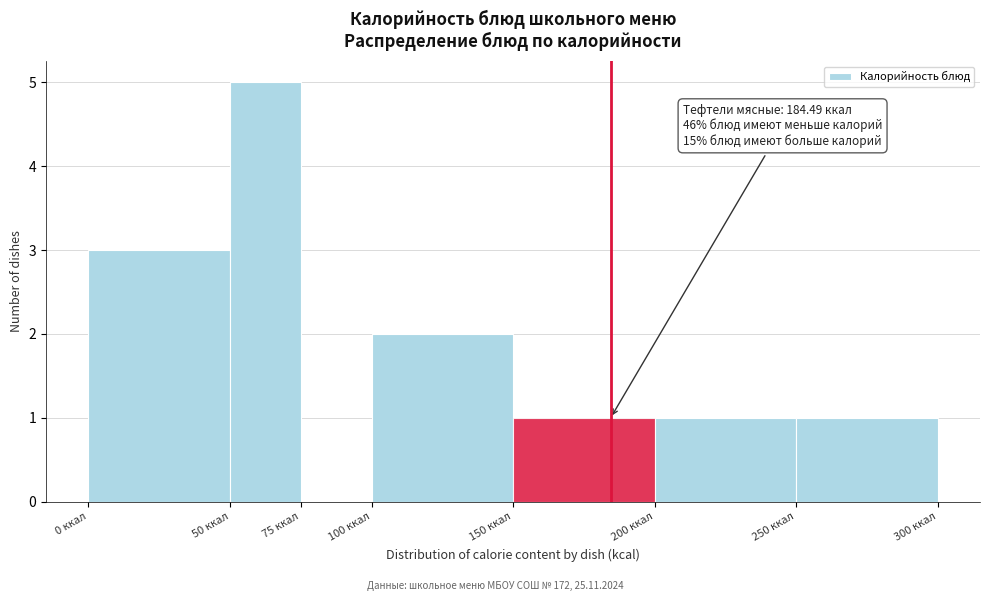

Over which range of the x-axis is the bar tallest?

50 to 75